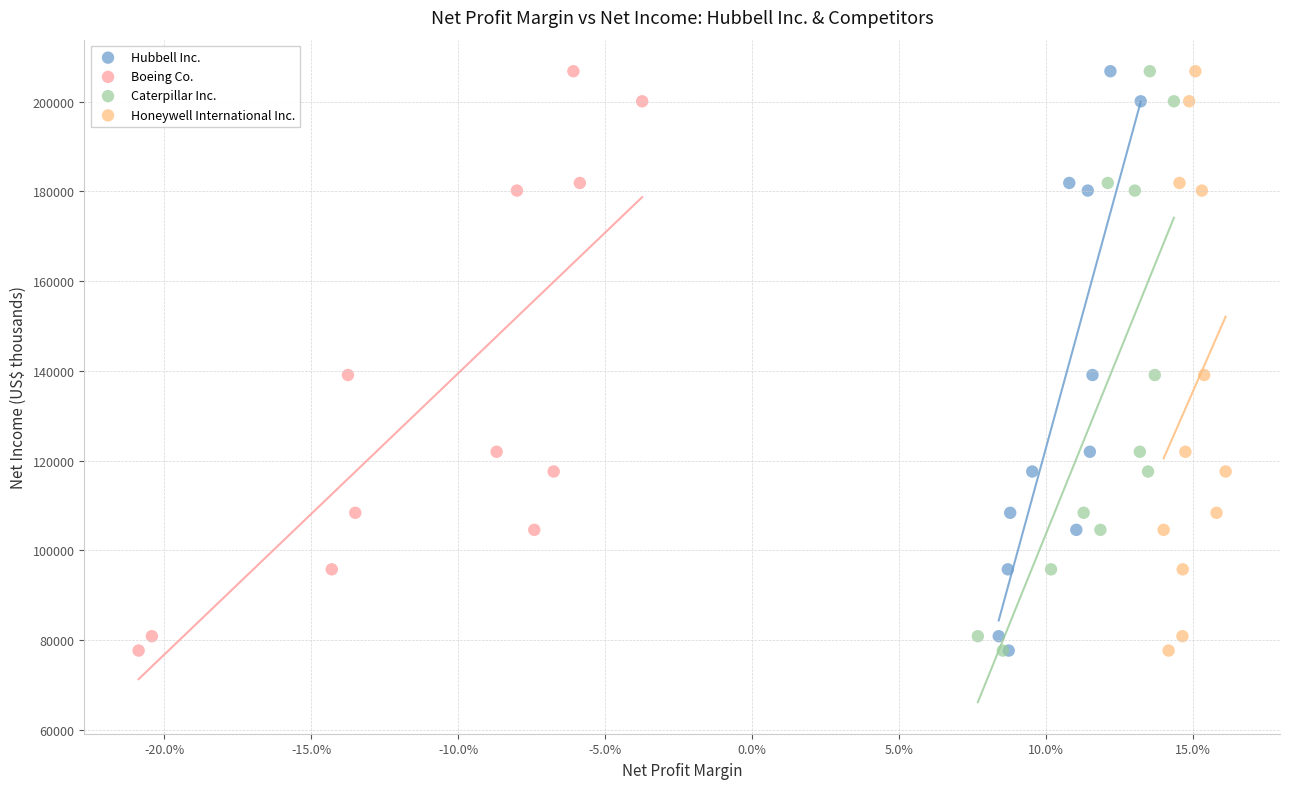

What are all the series names shown in the legend?

Hubbell Inc., Boeing Co., Caterpillar Inc., Honeywell International Inc.